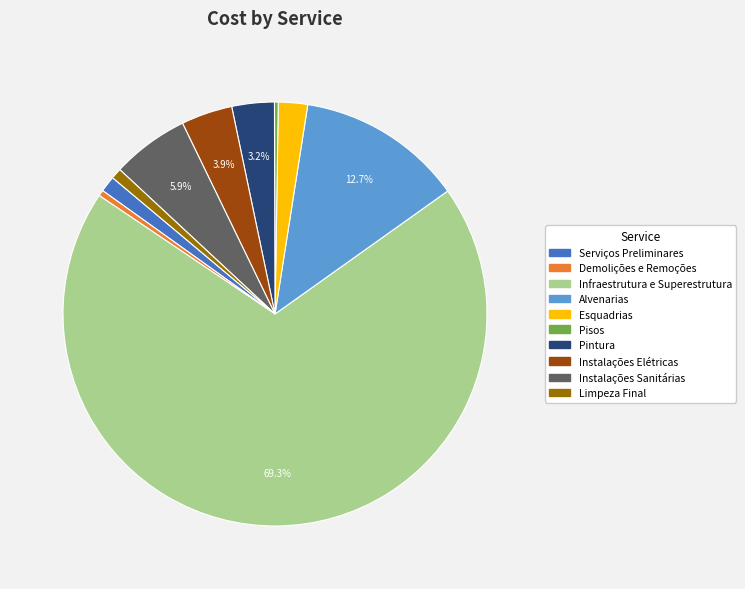

Is there any slice that represents more than half of the pie?

Yes